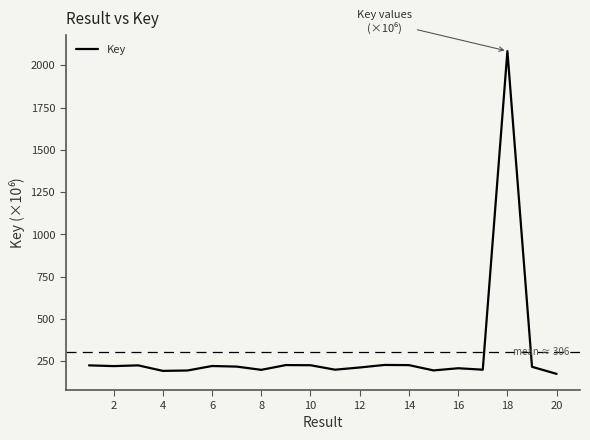

What is the difference between the maximum and minimum values?

1909.2